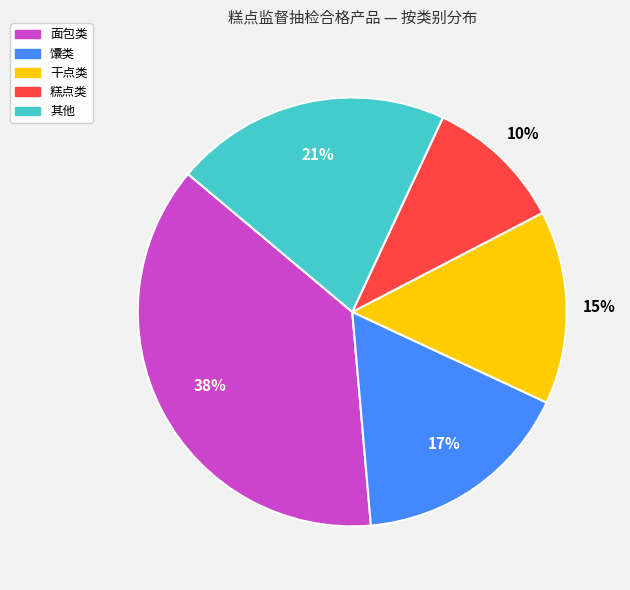

Is there any slice that represents more than half of the pie?

No